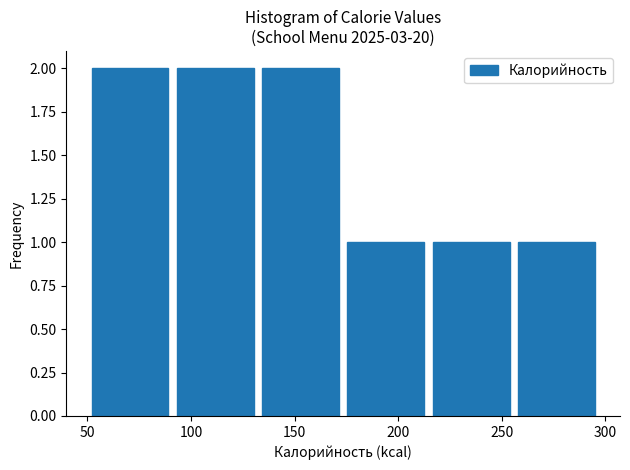

Reading left to right, transcribe this chart: for each bar, give the range it covers on the x-axis and its height. Neither the bar edges nor the heights are printed on the chart, so give them approximately, as read against the axes.

50 to 90: 2
90 to 130: 2
130 to 175: 2
175 to 215: 1
215 to 255: 1
255 to 295: 1